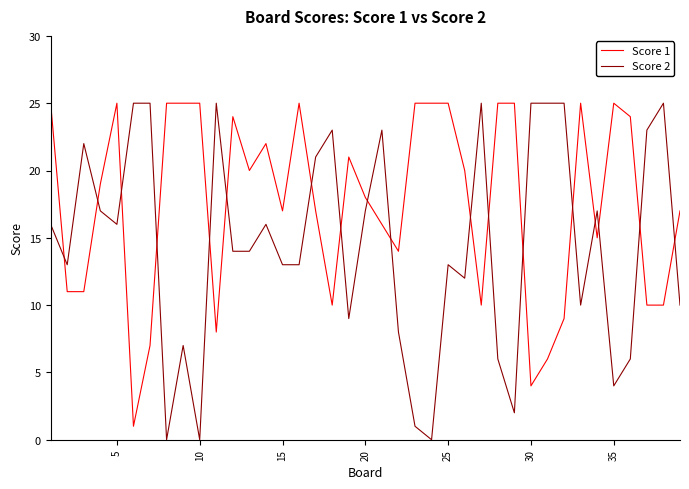

Which series has the largest range (max minus min)?

Score 2